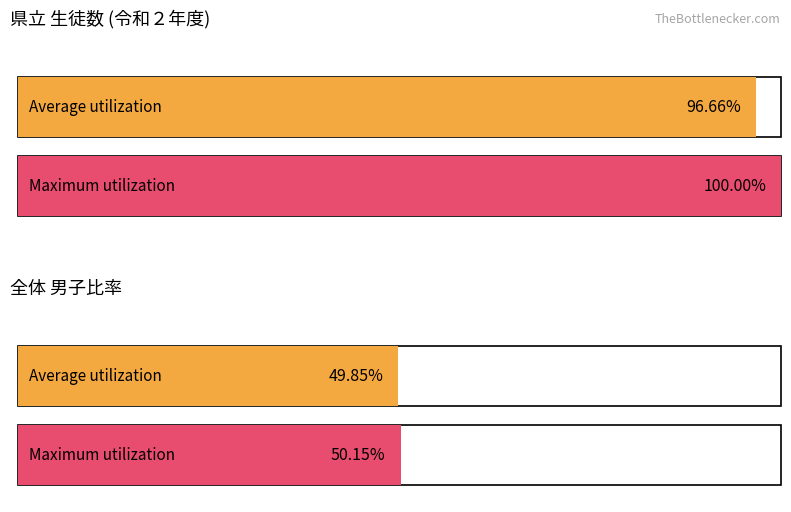

Does the chart contain stacked bars?

No